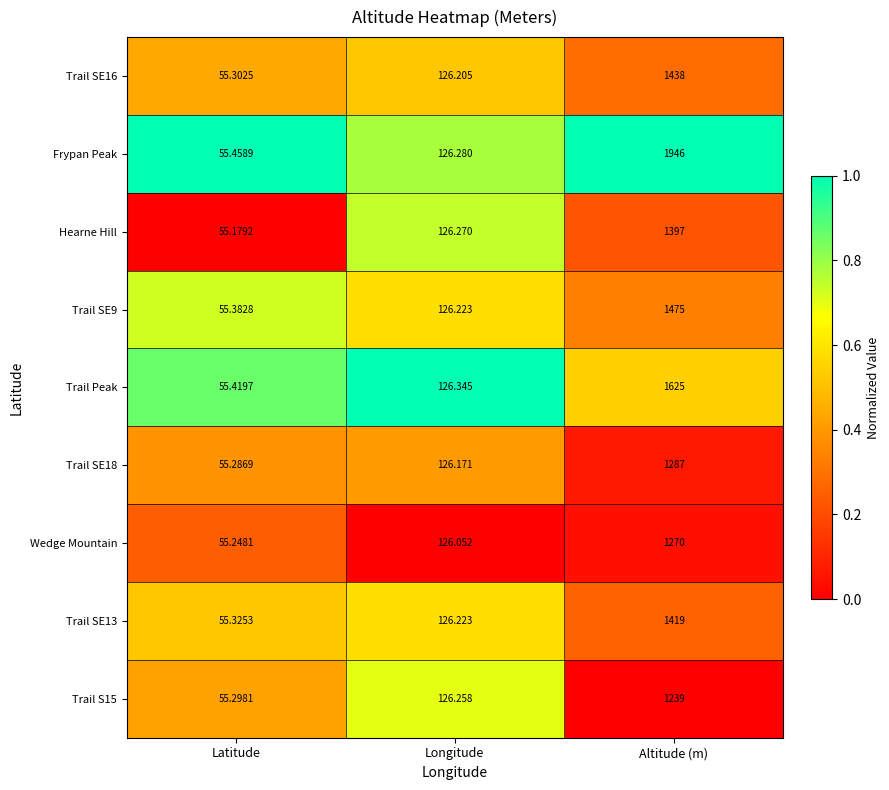

What is the total value across all series at Latitude?

497.9